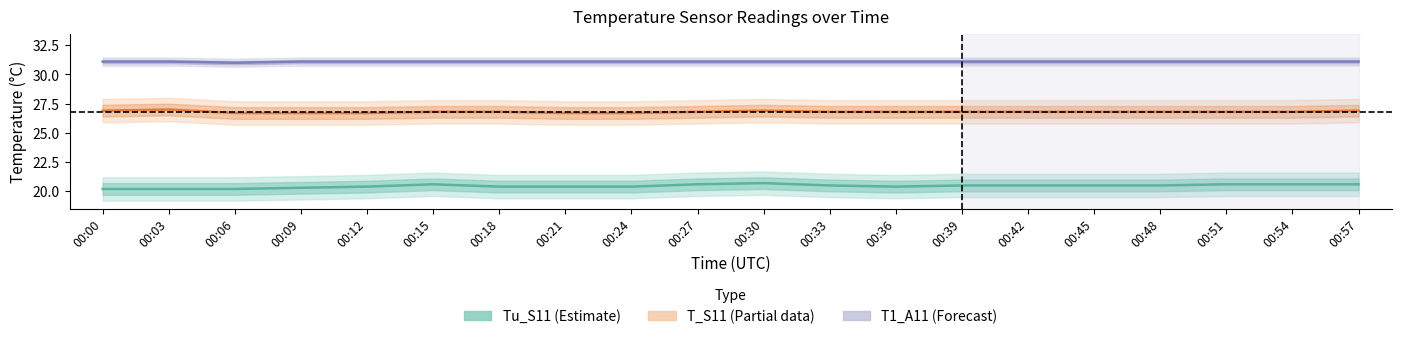

The Tu_S11 (Estimate) series shows 20.5 at 00:45. True or false?

True